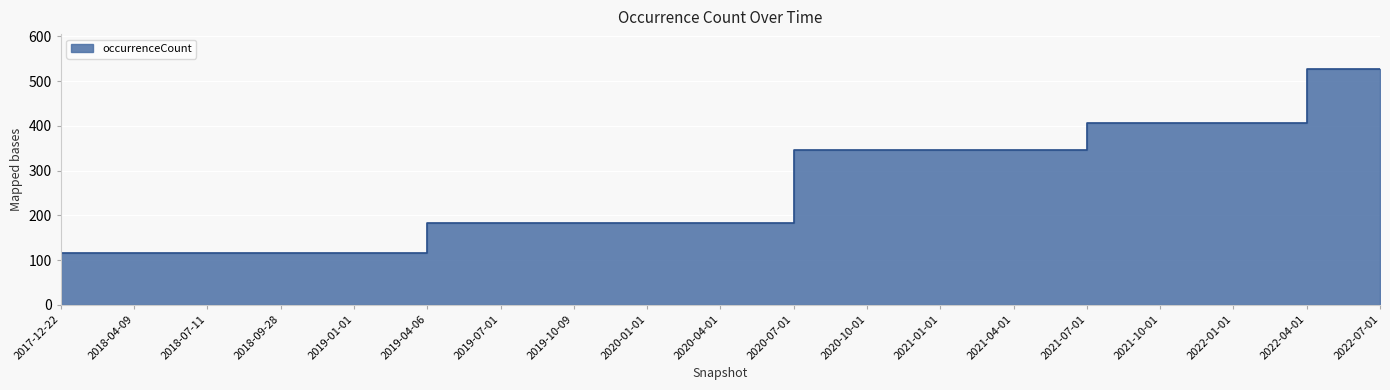

Rank the categories by value from lowest to highest.

2017-12-22, 2018-04-09, 2018-07-11, 2018-09-28, 2019-01-01, 2019-04-06, 2019-07-01, 2019-10-09, 2020-01-01, 2020-04-01, 2020-07-01, 2020-10-01, 2021-01-01, 2021-04-01, 2021-07-01, 2021-10-01, 2022-01-01, 2022-04-01, 2022-07-01